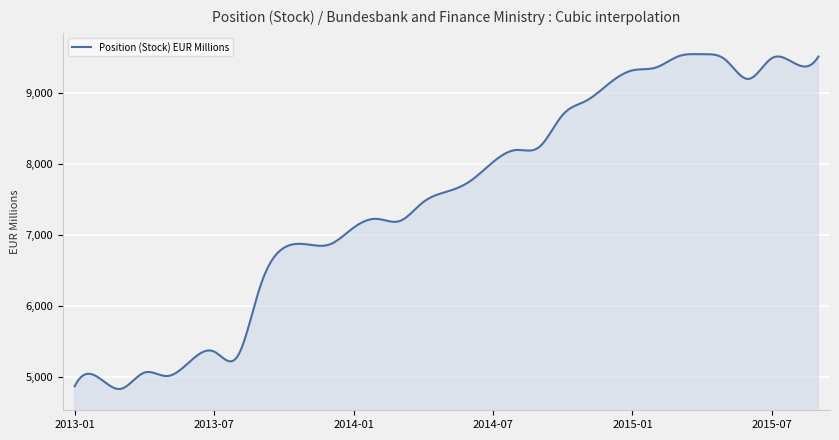

What is the maximum value shown in the chart?

9548.8